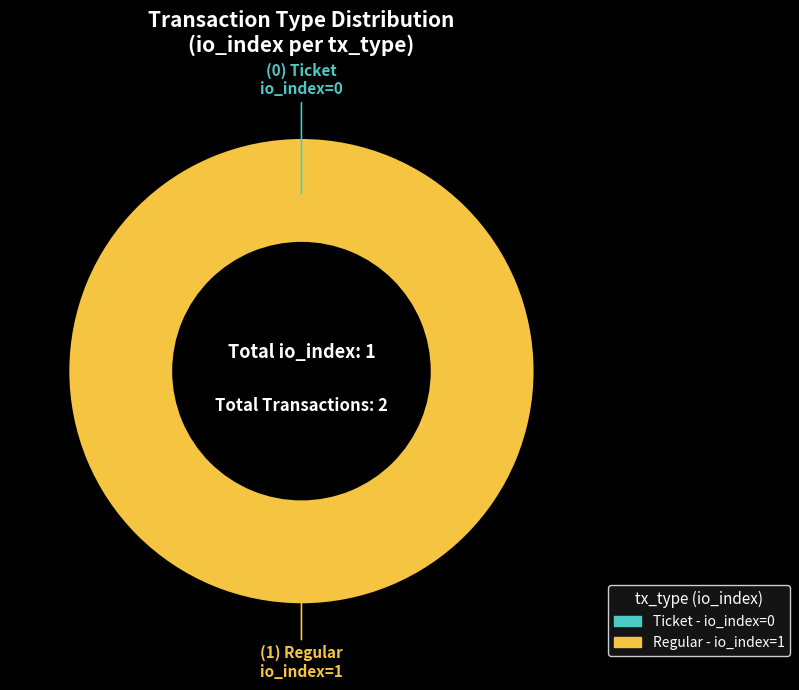

How many slices are in this pie chart?

2